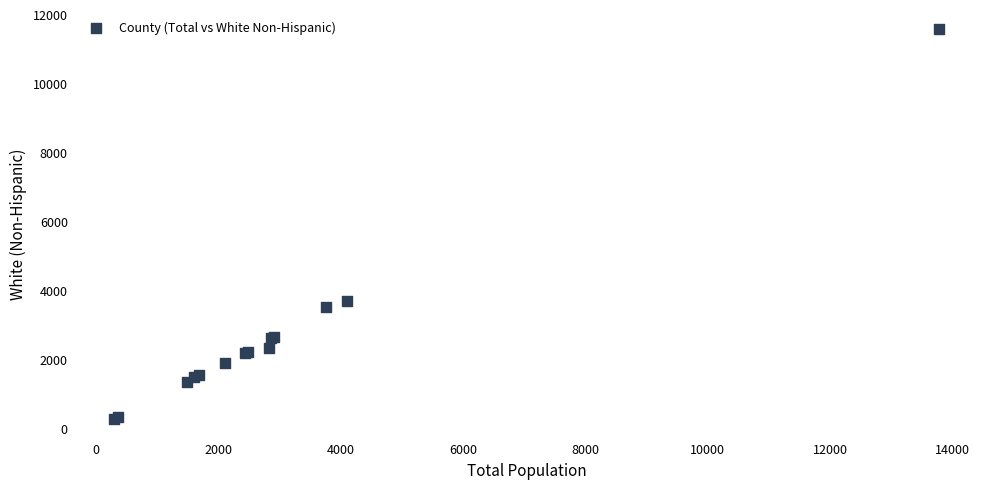

What Y value in the scatter plot is closest to 5923?

3689